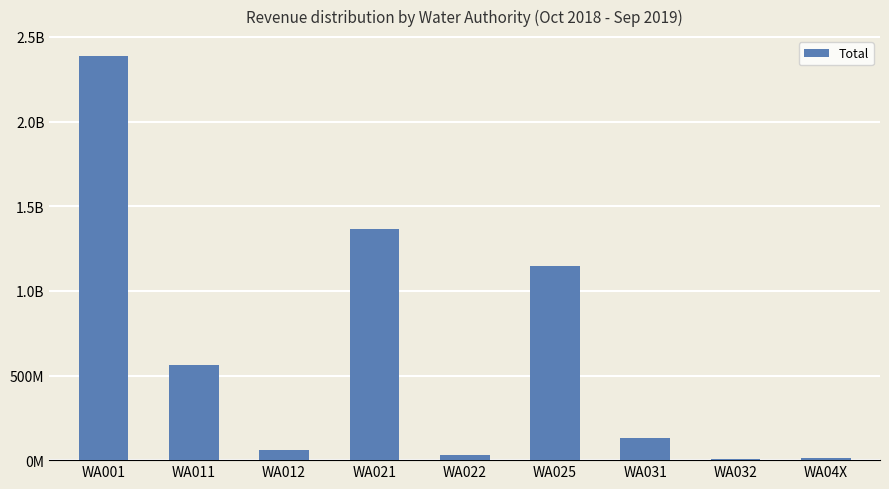

At which category does the chart reach its peak across all series?

WA001